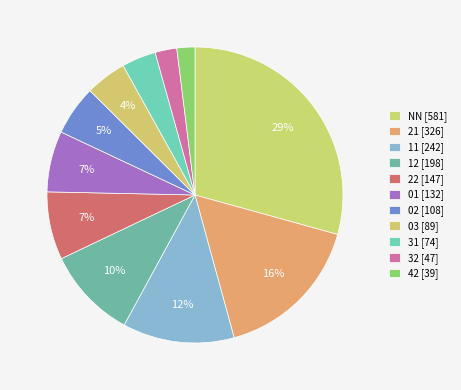

To the nearest percent, what portion does 32 represent?

2%